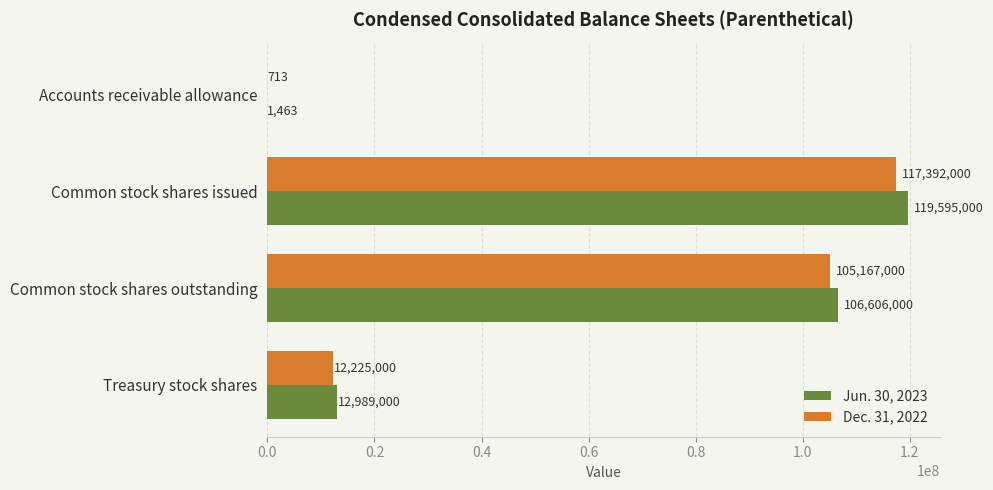

At which category is the sum across all series the highest?

Common stock shares issued